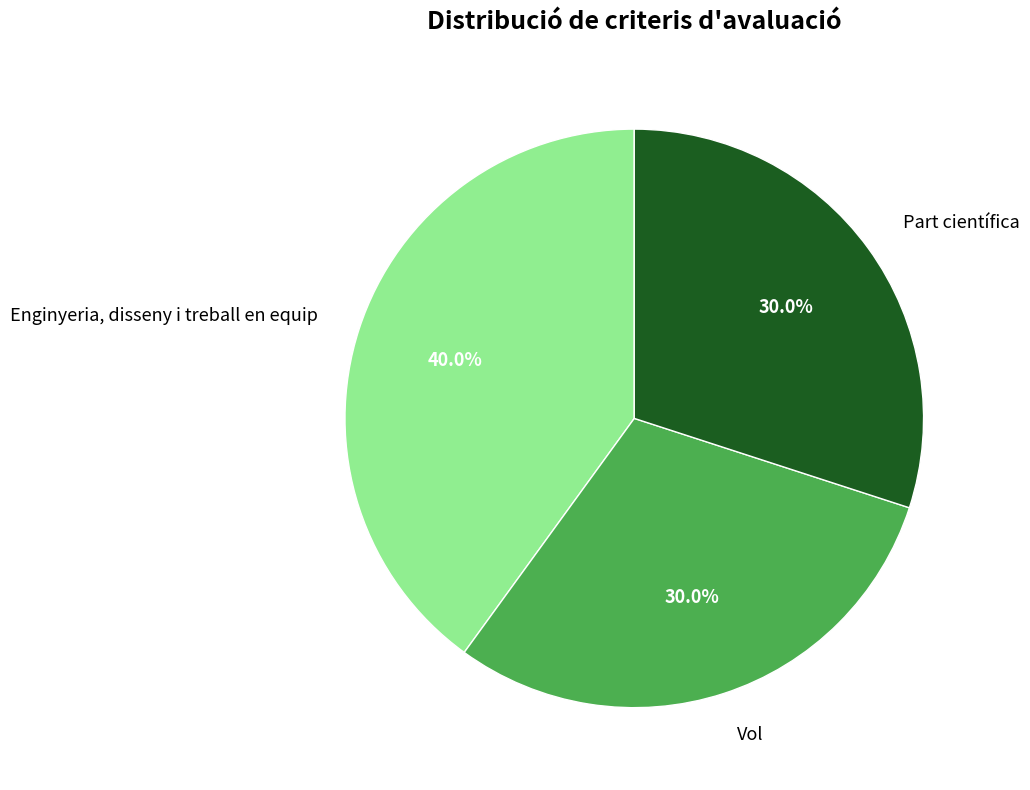

The Part científica slice represents 30% of the pie. True or false?

True